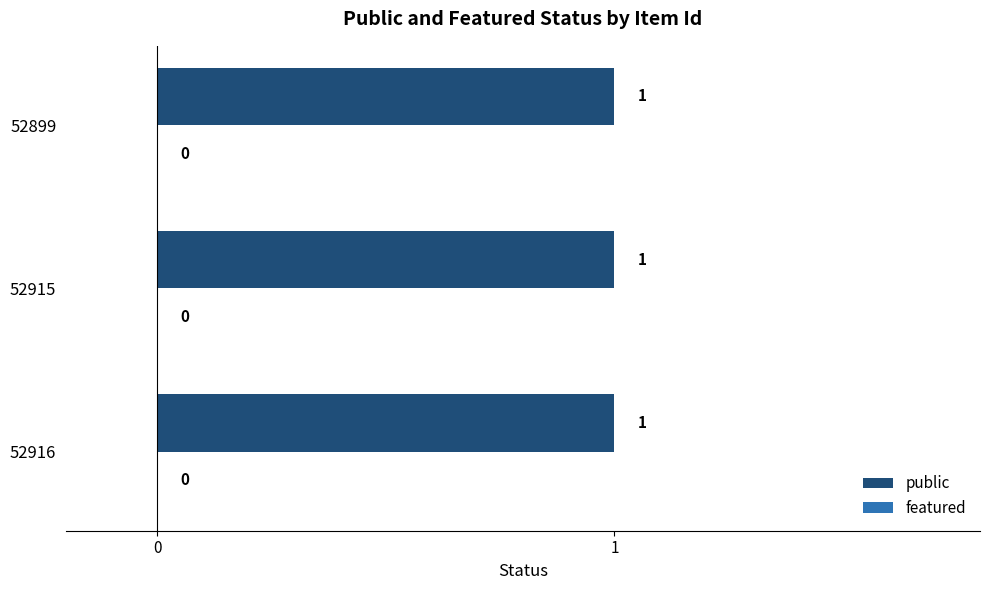

What is the total value across all series at 52899?

1